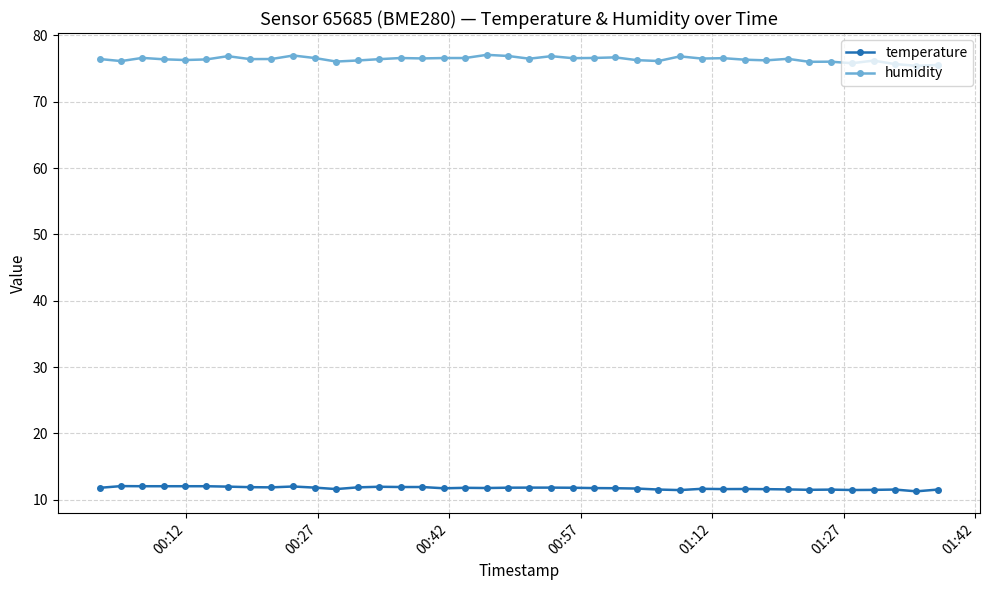

Which series has the widest spread of values?

humidity